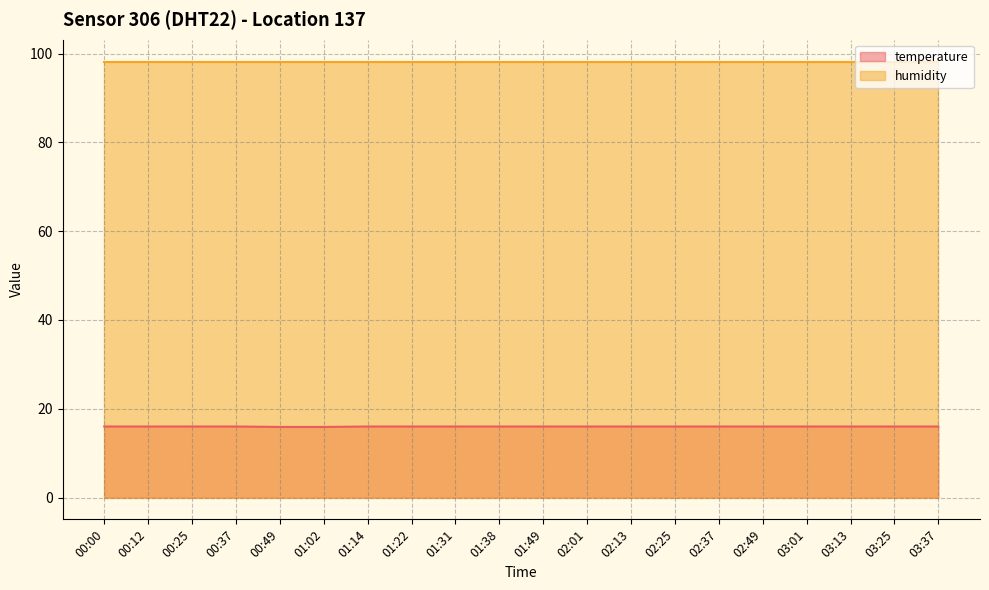

What is the spread (max minus min) of values at 01:22?

82.2